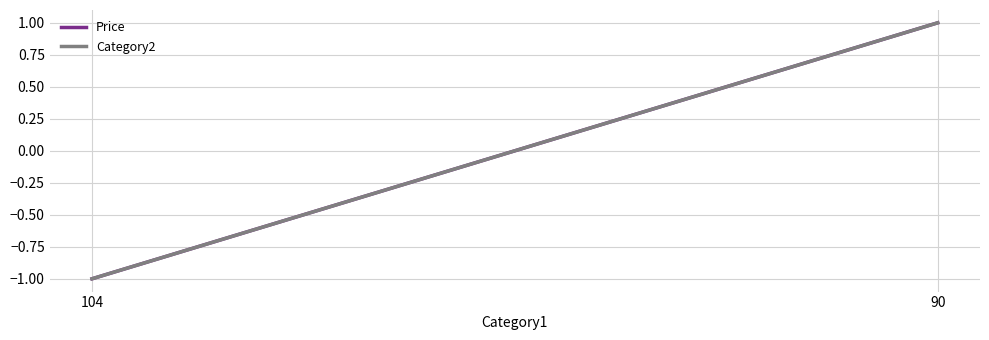

The Category2 series shows -1.3 at 104. True or false?

False